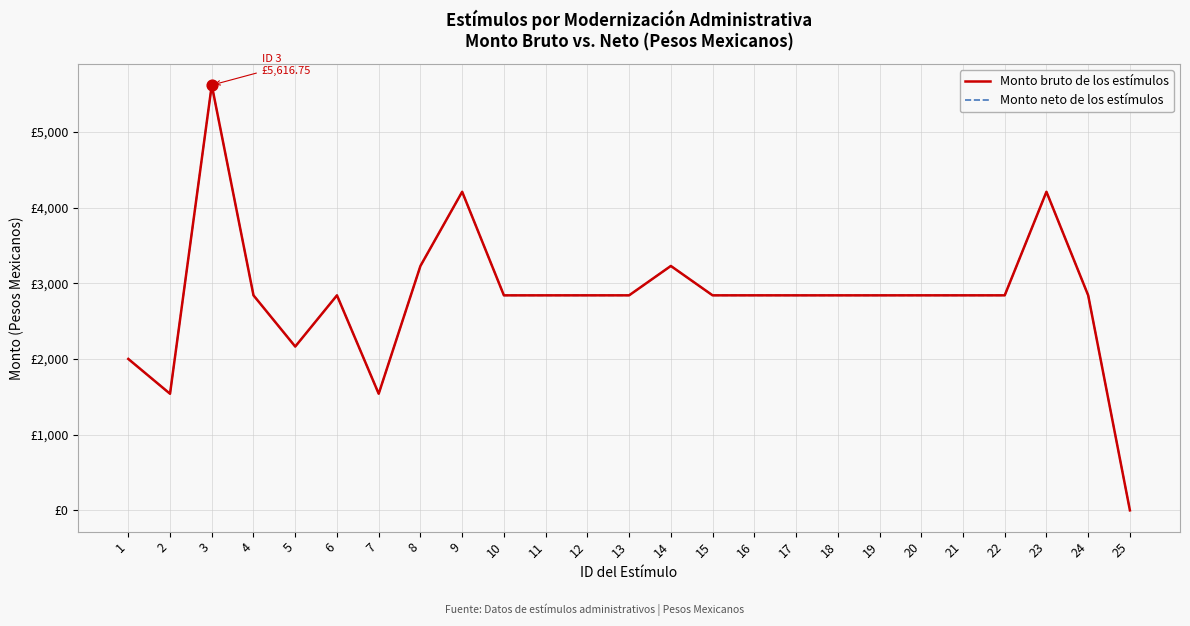

Is this an area chart (filled region under the line)?

No